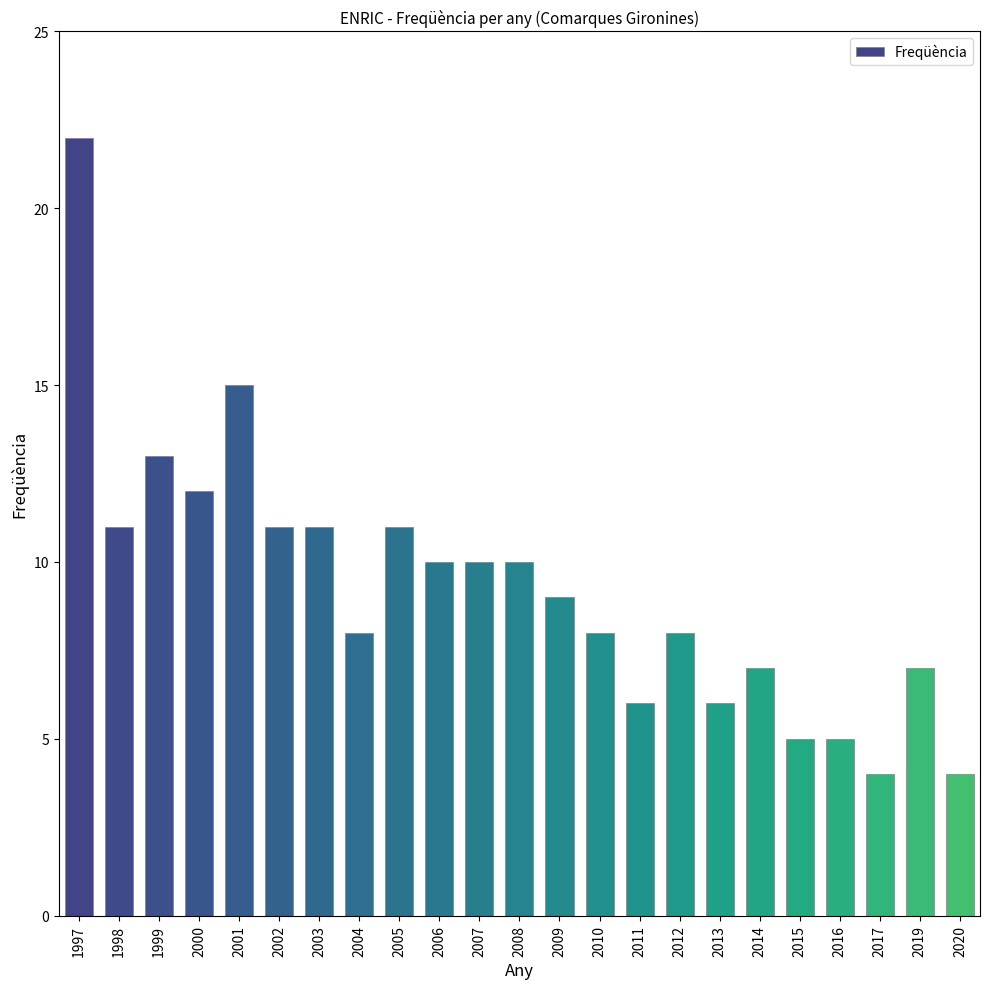

Between 2020 and 2011, which is larger?

2011